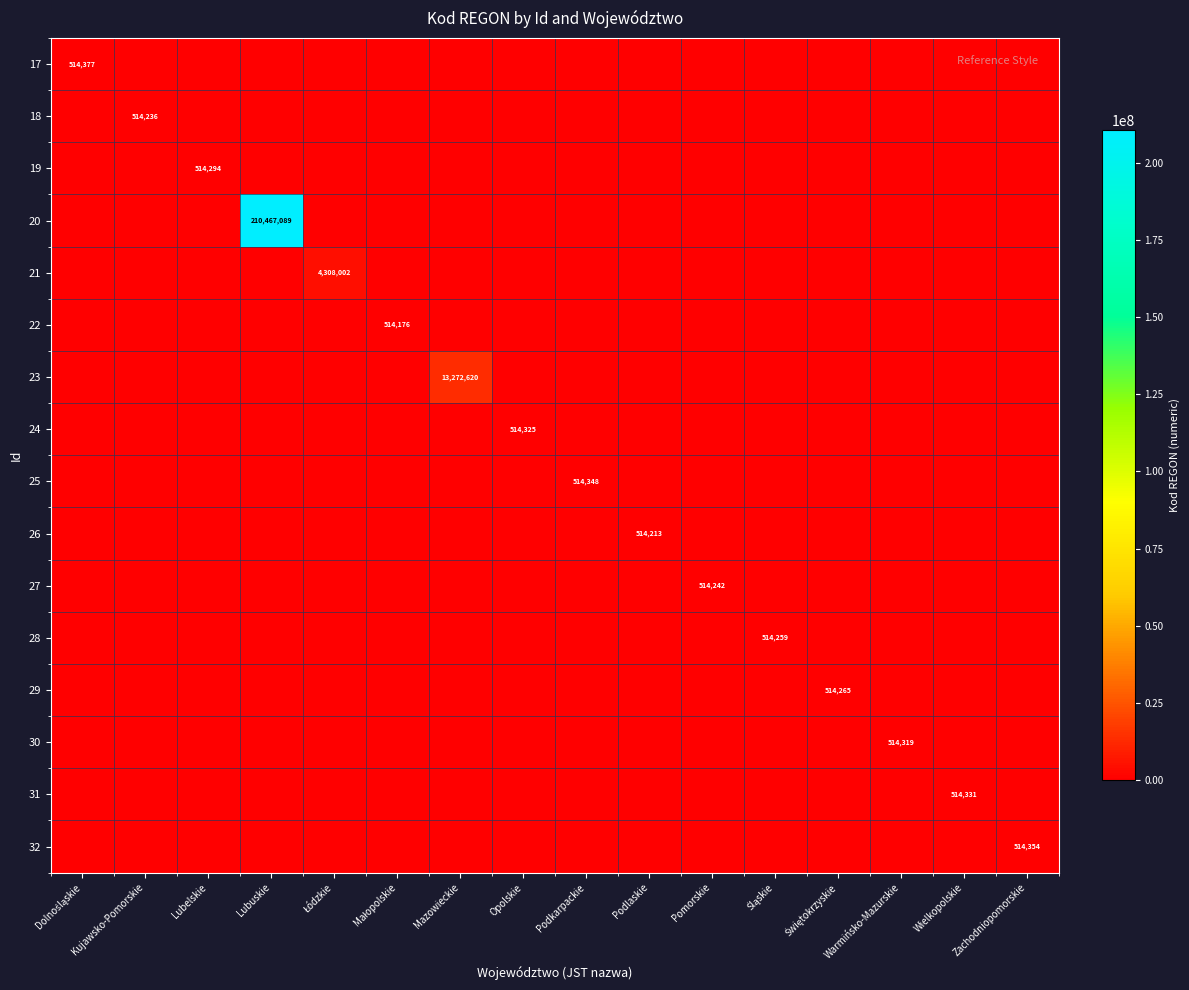

True or false: 24 has a value of 128697 at Opolskie.

False